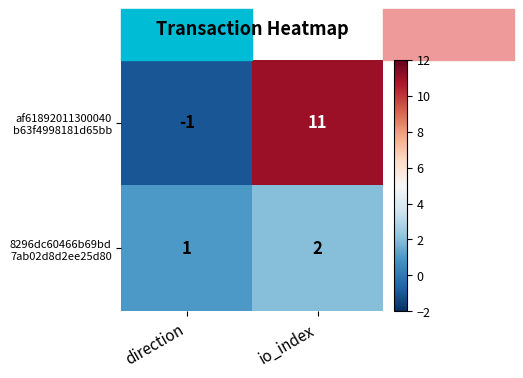

Which label corresponds to the largest value in the chart?

io_index